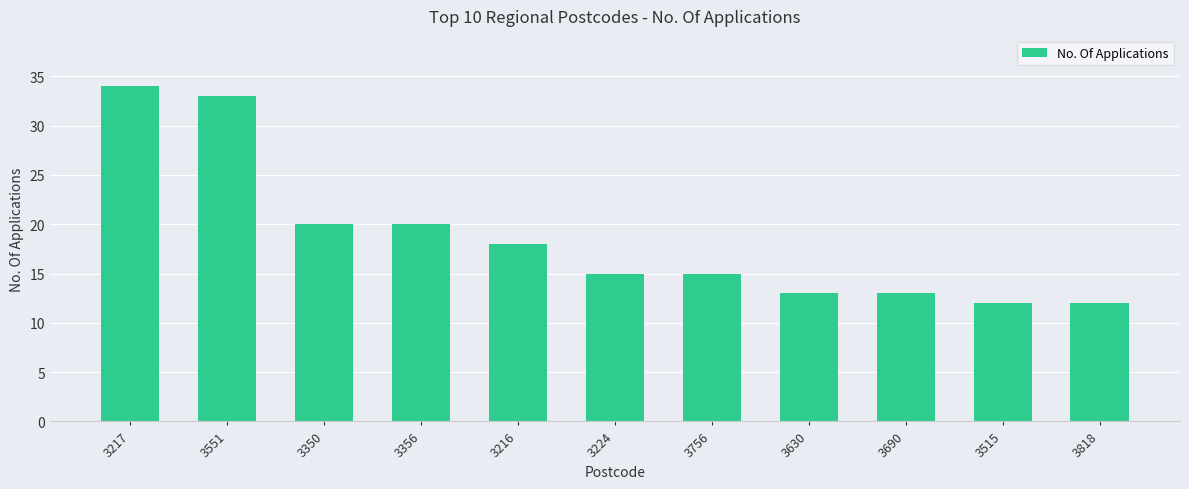

At which category does the chart reach its peak across all series?

3217